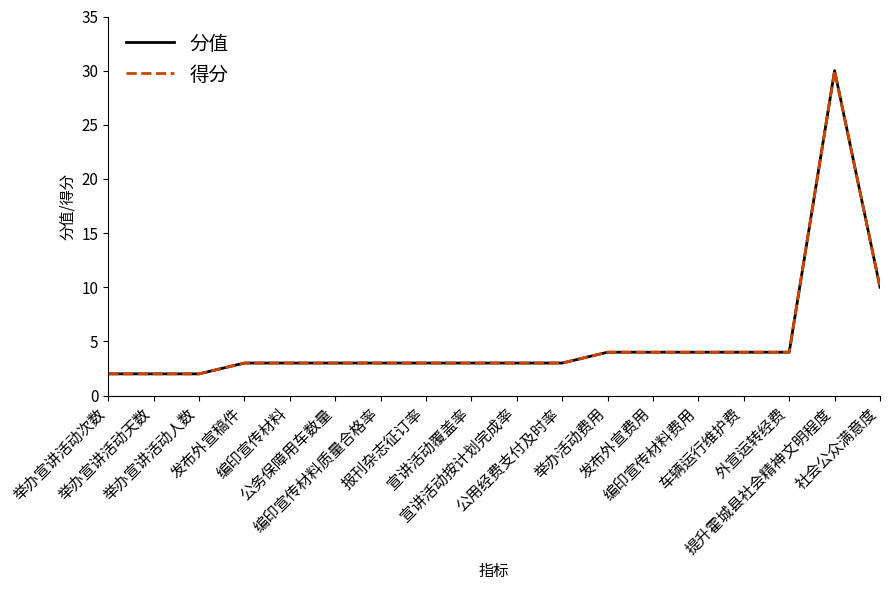

What is the greatest value displayed?

30